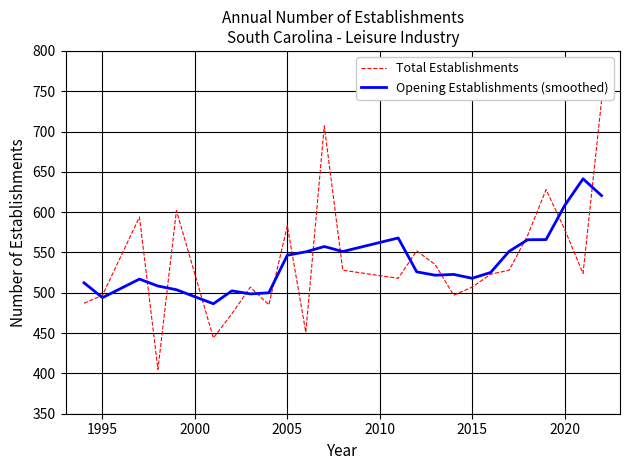

What is the minimum value shown in the chart?

405.0